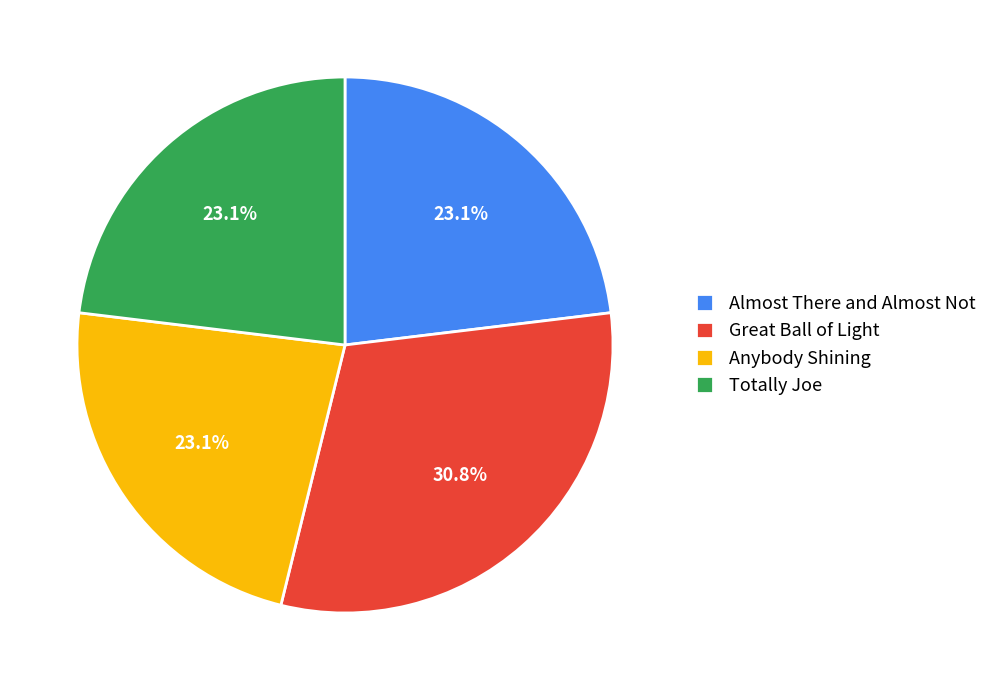

To the nearest percent, what percentage of the pie is Great Ball of Light?

31%